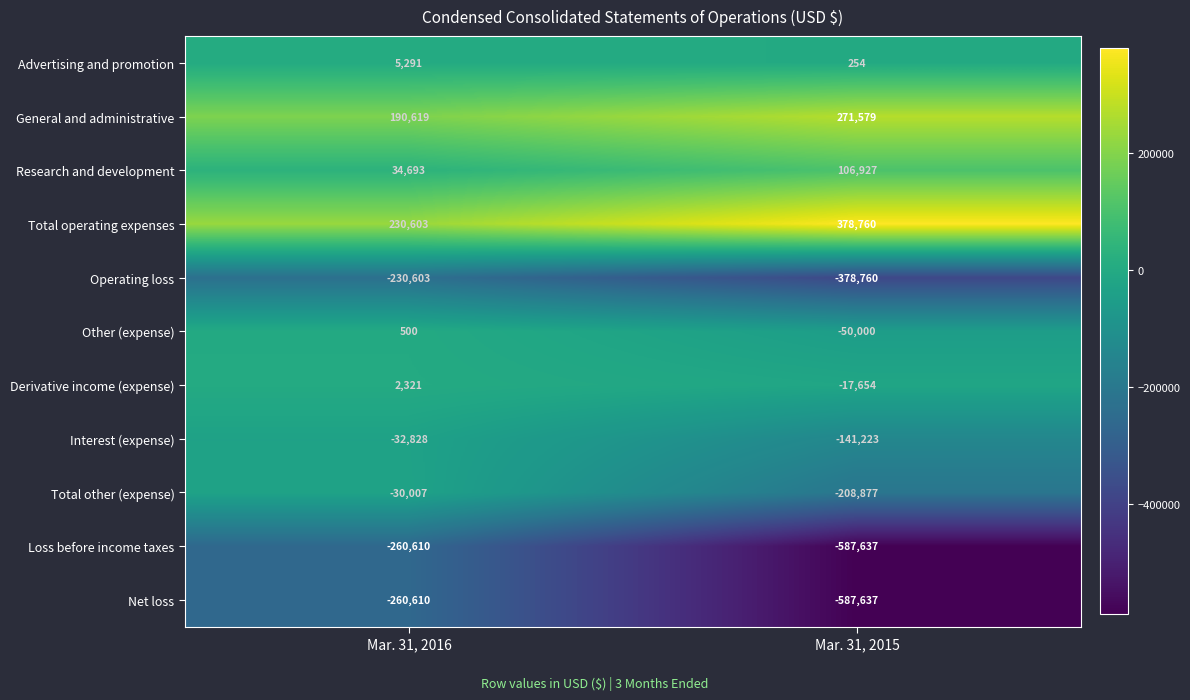

What is the greatest value displayed?

378760